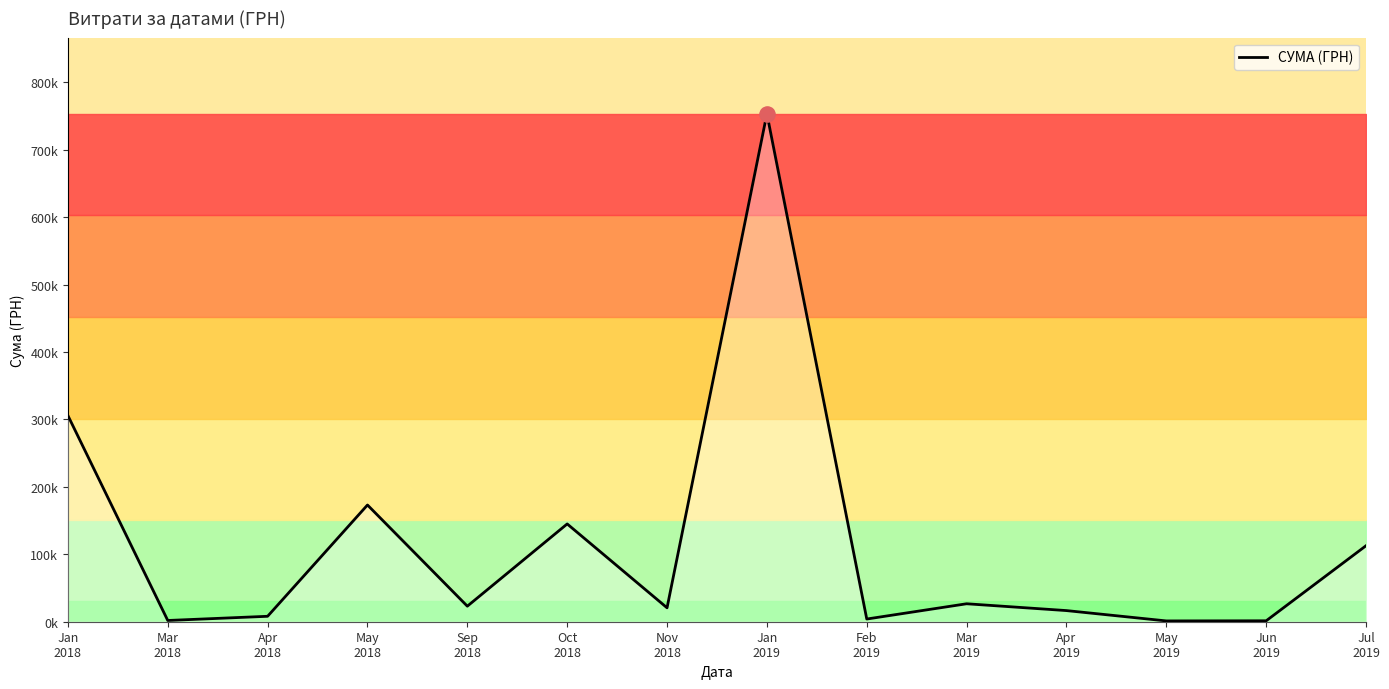

What is the change in value from Apr
2018 to May
2019?

-6867.4